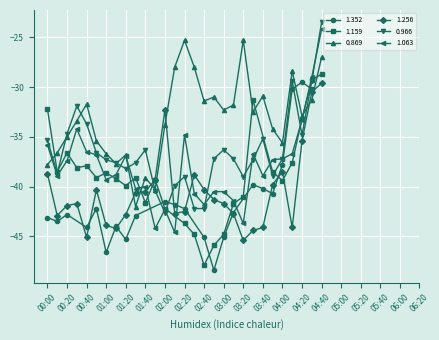

What is the total value across all series at 02:10?

-155.2